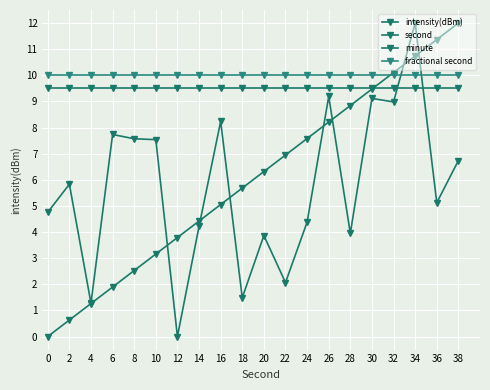

Reading left to right, list all the values displayed in this chart.

intensity(dBm): 4.8	5.8	1.3	7.7	7.6	7.5	0.0	4.2	8.2	1.5	3.9	2.1	4.4	9.2	4.0	9.1	9.0	12.0	5.1	6.7
second: 0.0	0.6	1.3	1.9	2.5	3.2	3.8	4.4	5.1	5.7	6.3	6.9	7.6	8.2	8.8	9.5	10.1	10.7	11.4	12.0
minute: 9.5	9.5	9.5	9.5	9.5	9.5	9.5	9.5	9.5	9.5	9.5	9.5	9.5	9.5	9.5	9.5	9.5	9.5	9.5	9.5
fractional second: 10.0	10.0	10.0	10.0	10.0	10.0	10.0	10.0	10.0	10.0	10.0	10.0	10.0	10.0	10.0	10.0	10.0	10.0	10.0	10.0